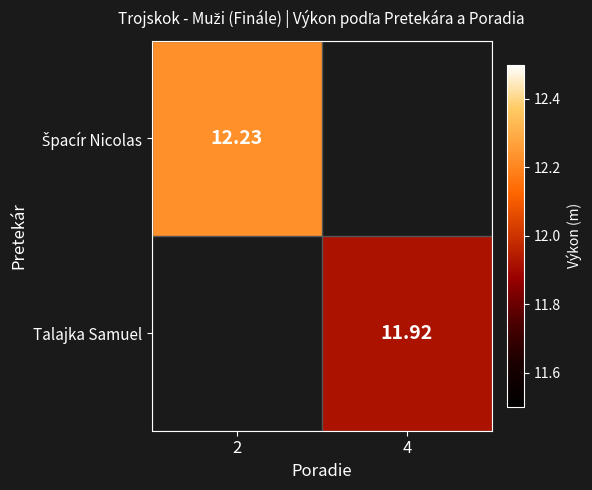

Rank the categories by Talajka Samuel value from lowest to highest.

2, 4